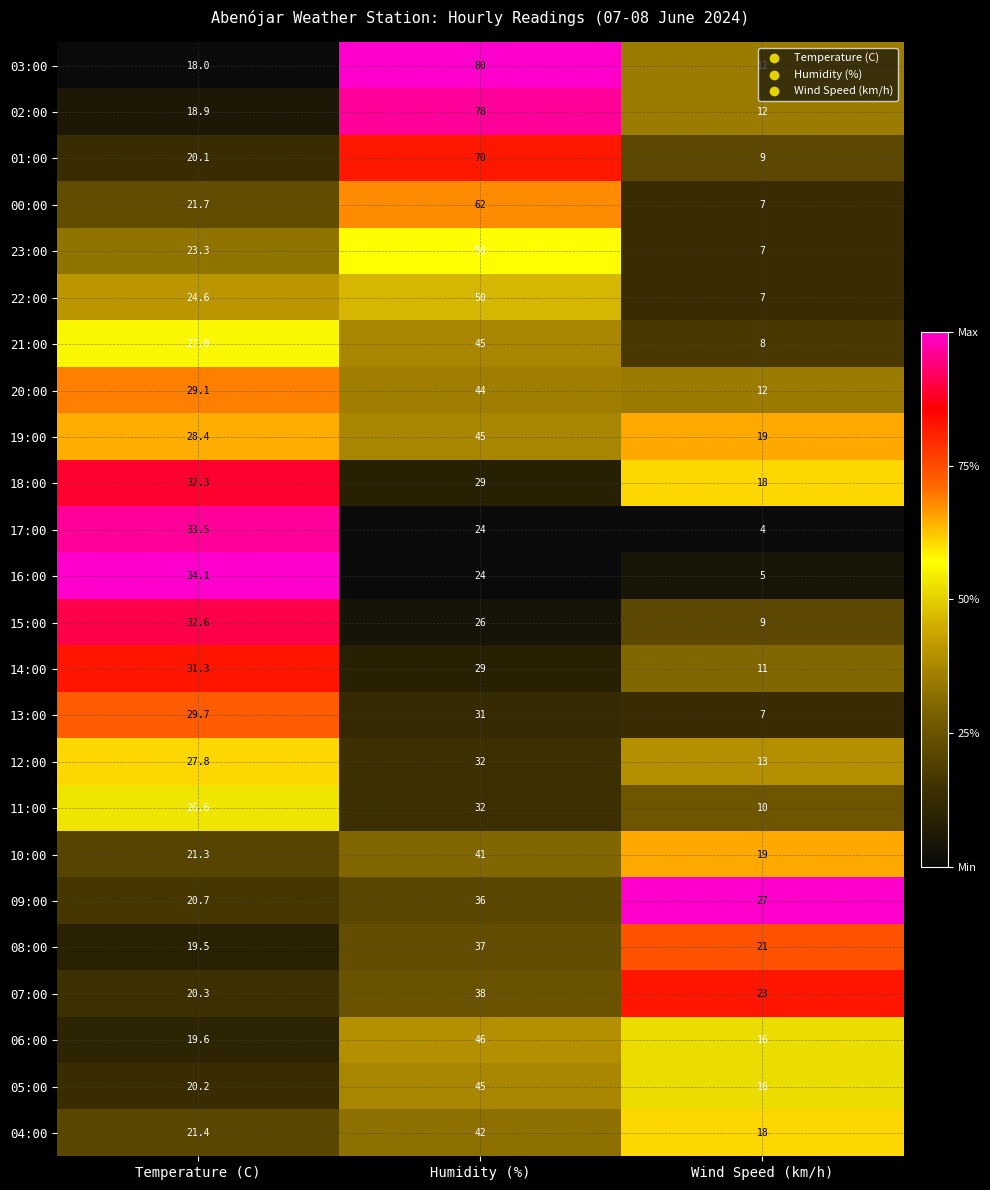

What is the spread (max minus min) of values at Temperature (C)?

16.1